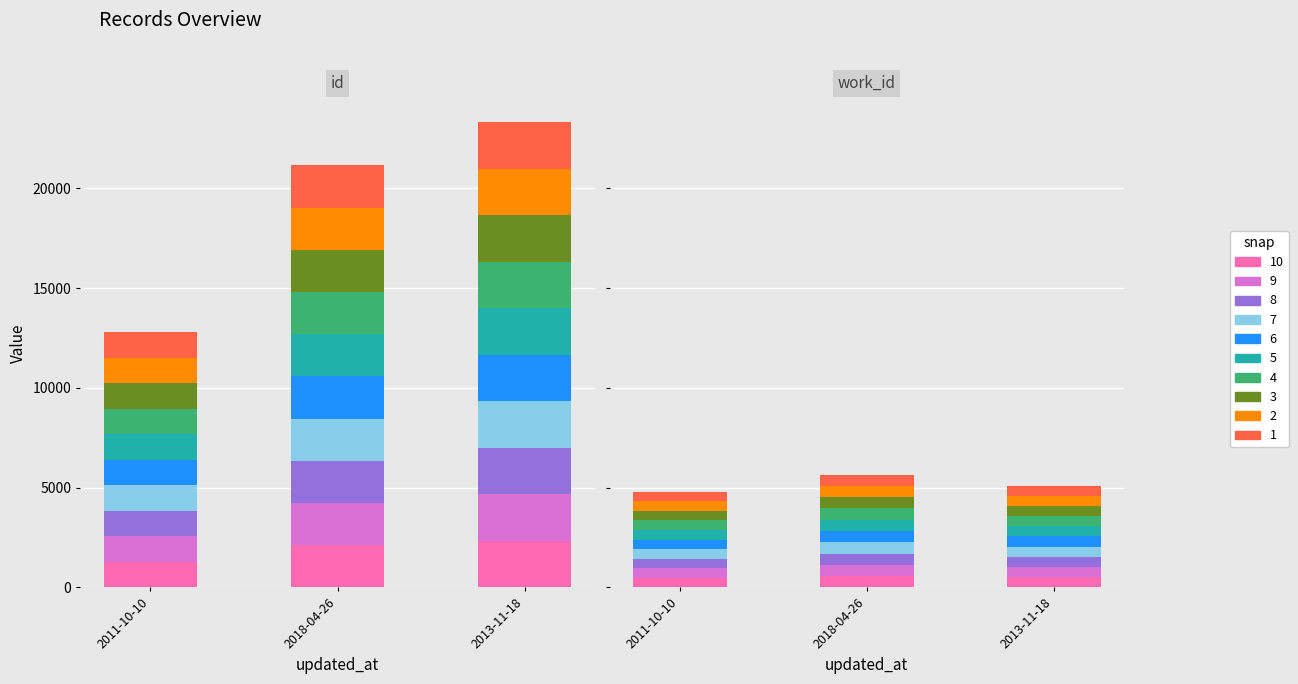

The work_id series shows 668.1 at 2011-10-10. True or false?

False